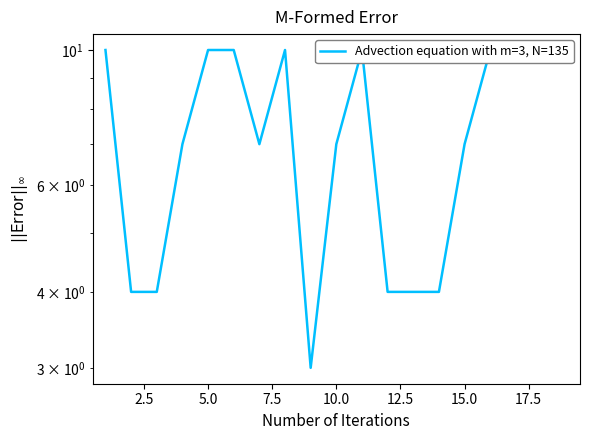

Count the values in the range 4 to 10.

18